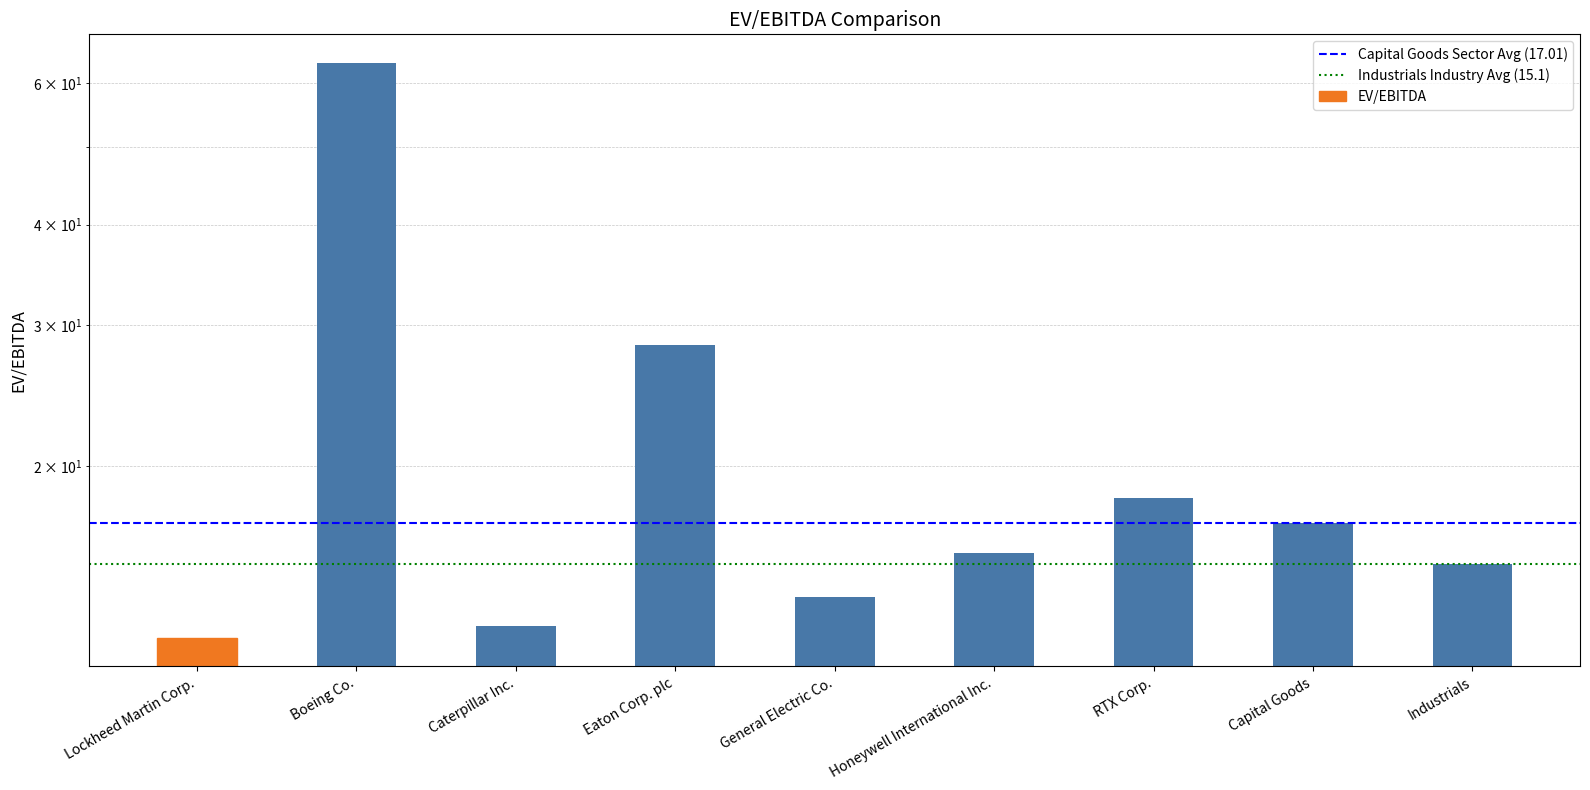

What is the sum of the values at General Electric Co. and Eaton Corp. plc?

42.1